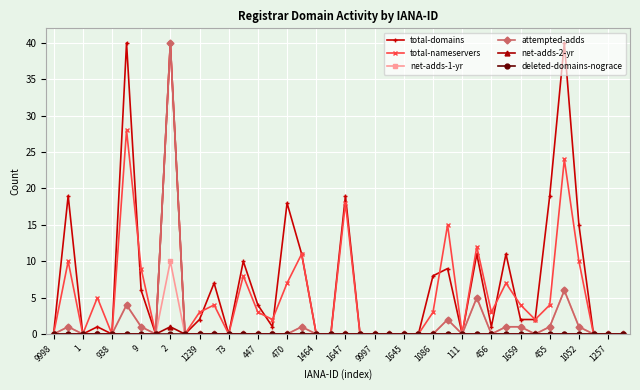

True or false: net-adds-1-yr has more than 2 interior local peaks.

True